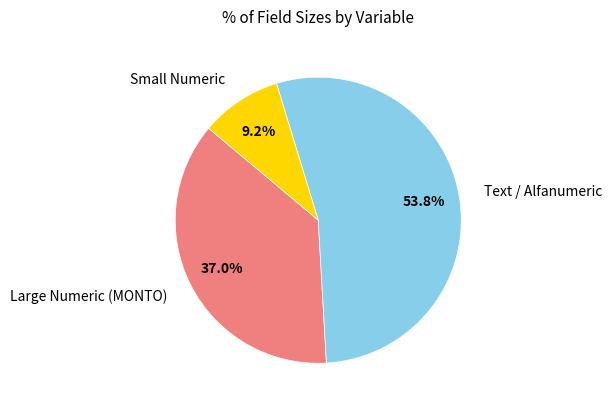

Which category accounts for the majority?

Text / Alfanumeric